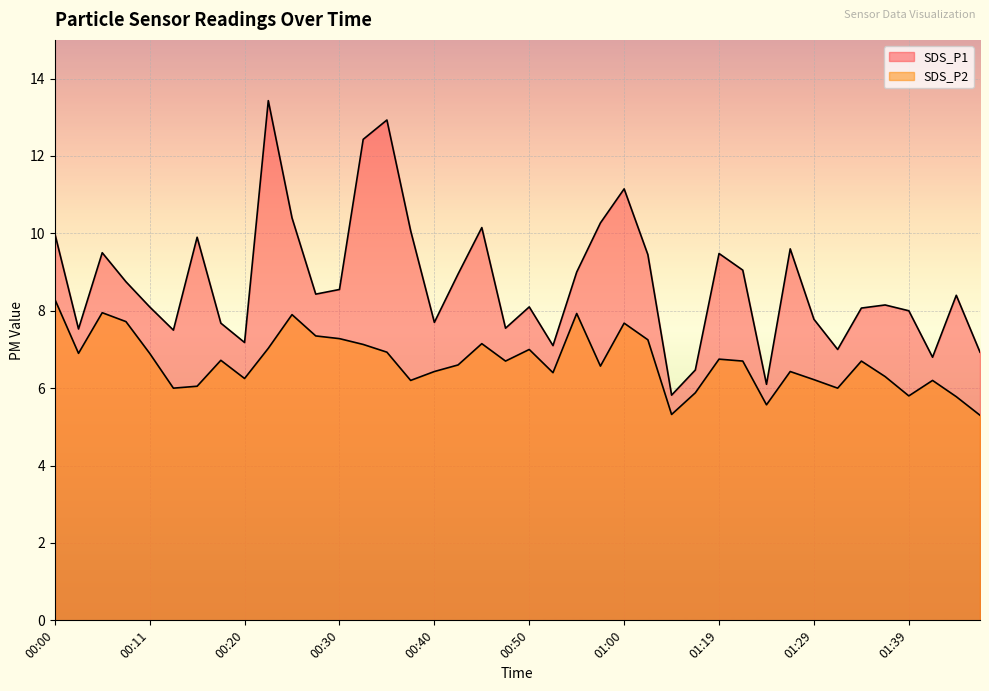

Is the value of SDS_P2 at 00:45 greater than the value of SDS_P1 at 01:29?

No